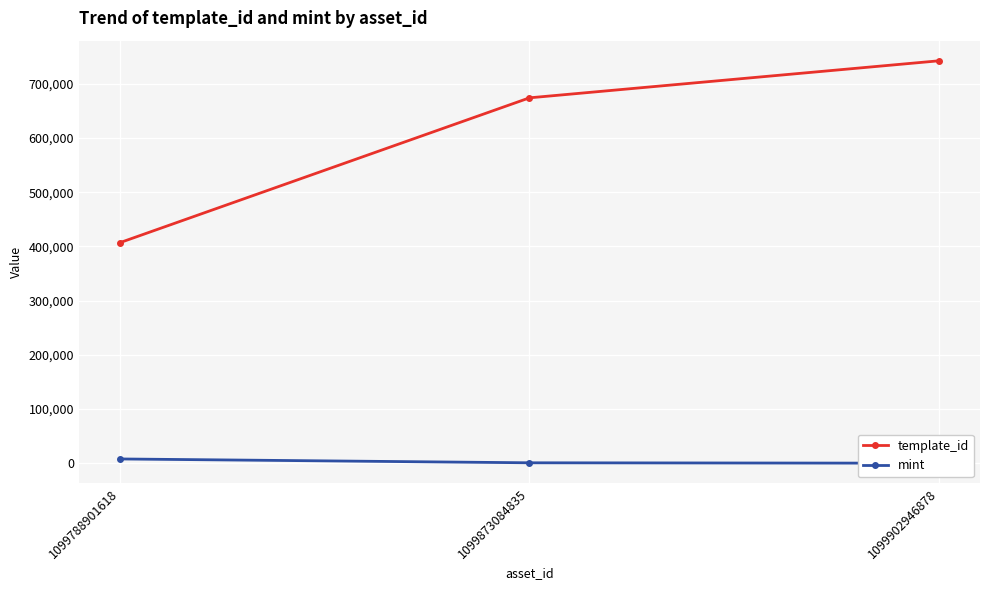

Rank the series at 1099902946878 from lowest to highest value.

mint, template_id